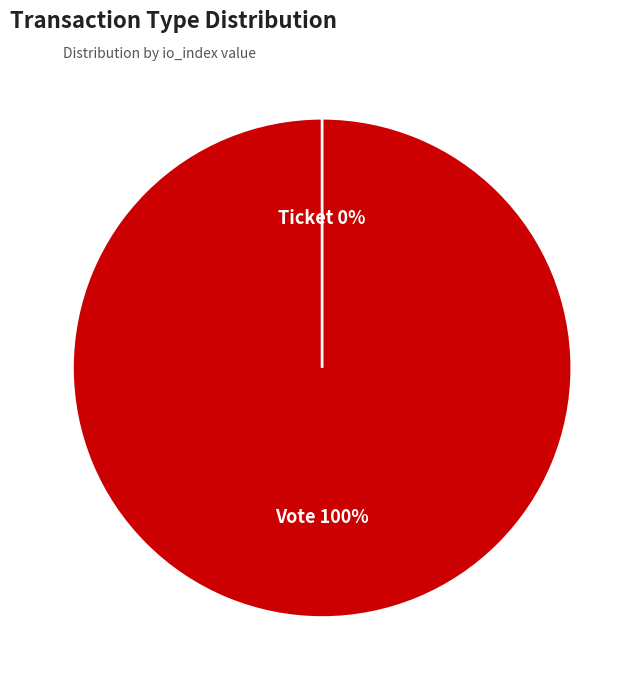

What percentage do Ticket and Vote together represent?

100.0%